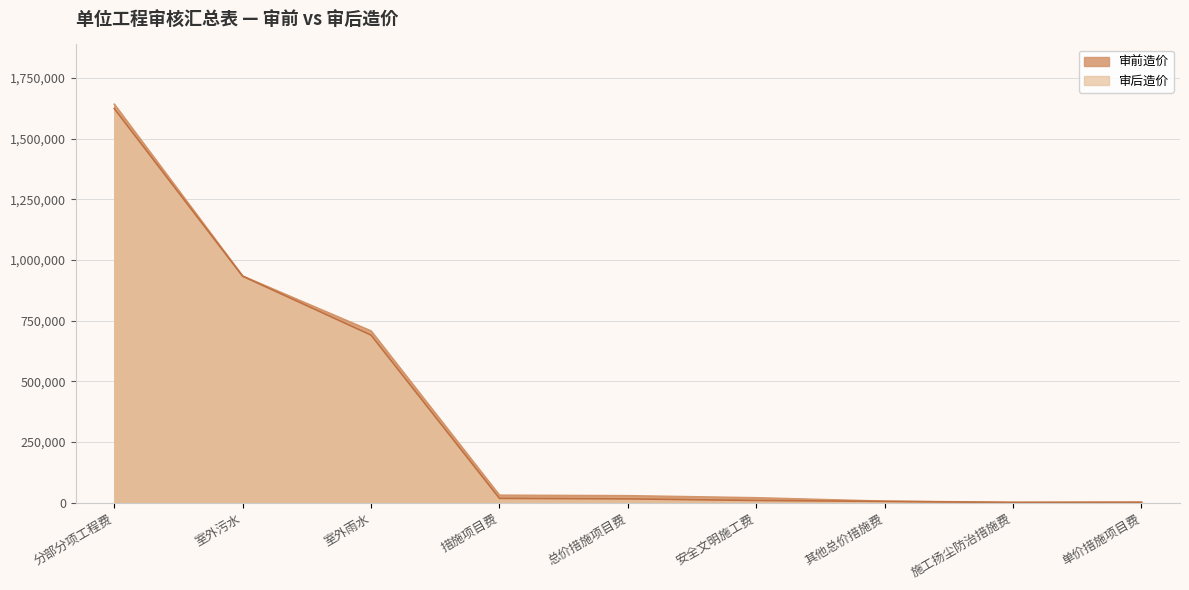

What is the greatest value displayed?

1641716